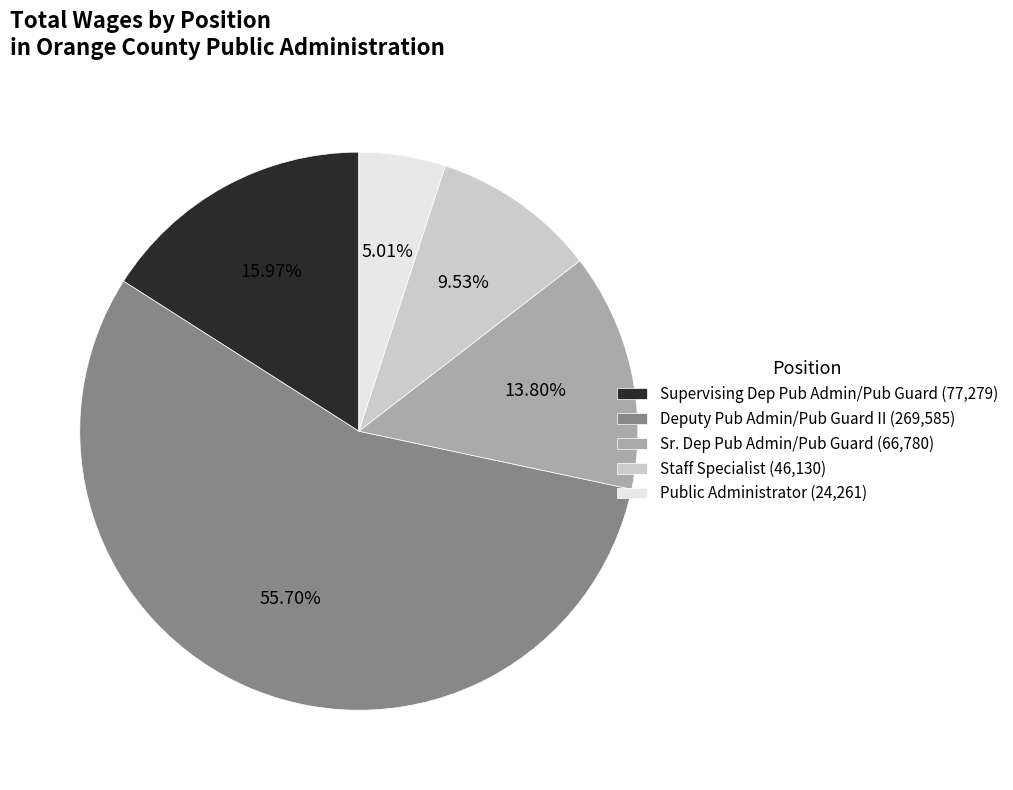

What portion of the pie excludes Staff Specialist?

90.5%